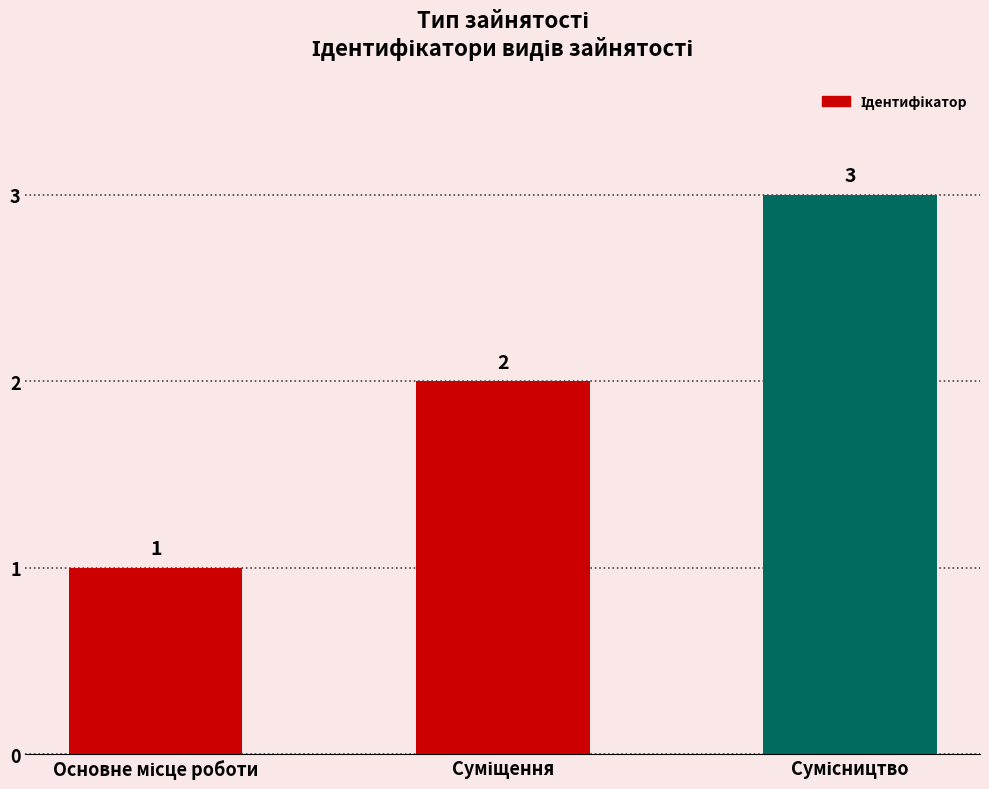

What is the value of the 2nd bar from the left?

2